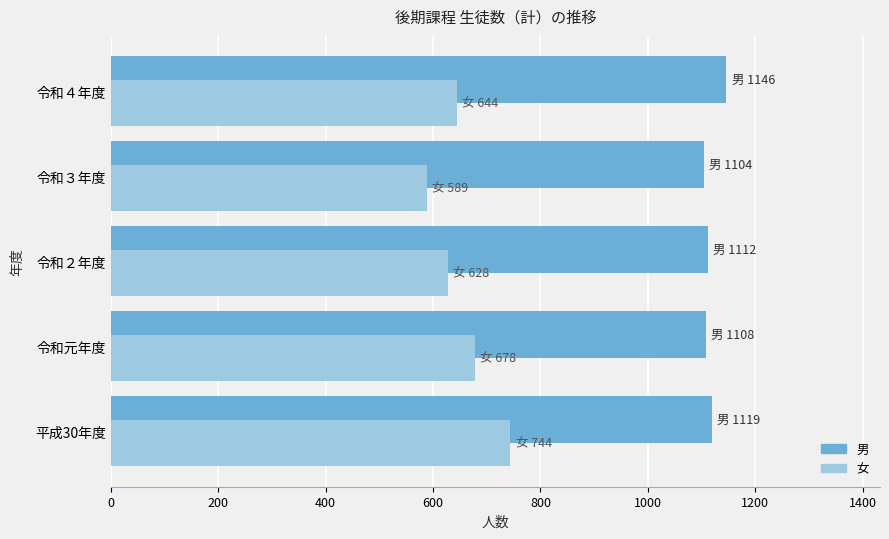

At 平成30年度, list the series in order from smallest to largest.

女, 男